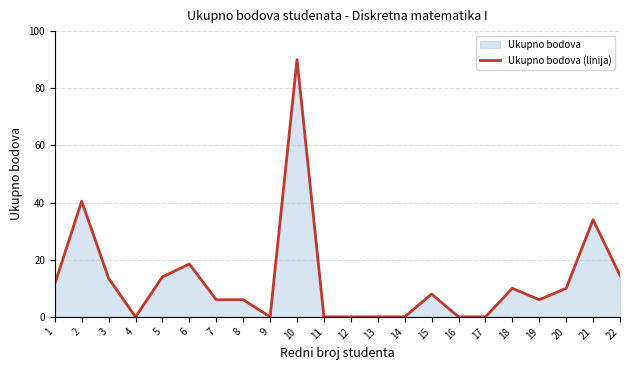

Where is the first local maximum?

2